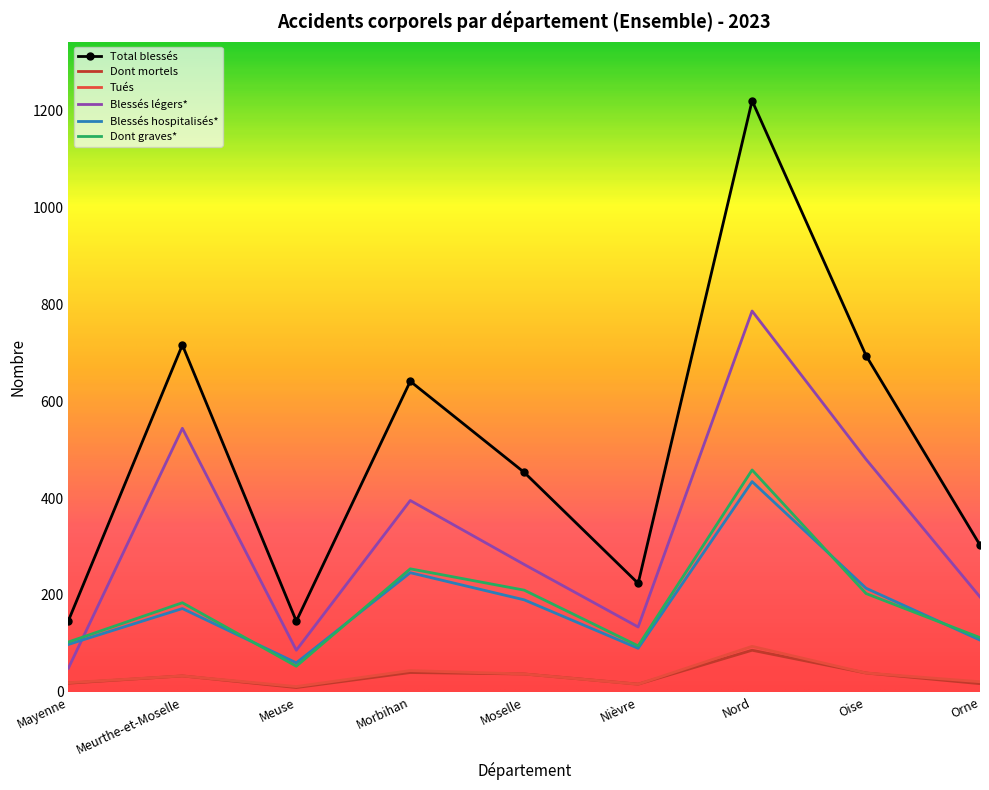

What is the greatest value displayed?

1220